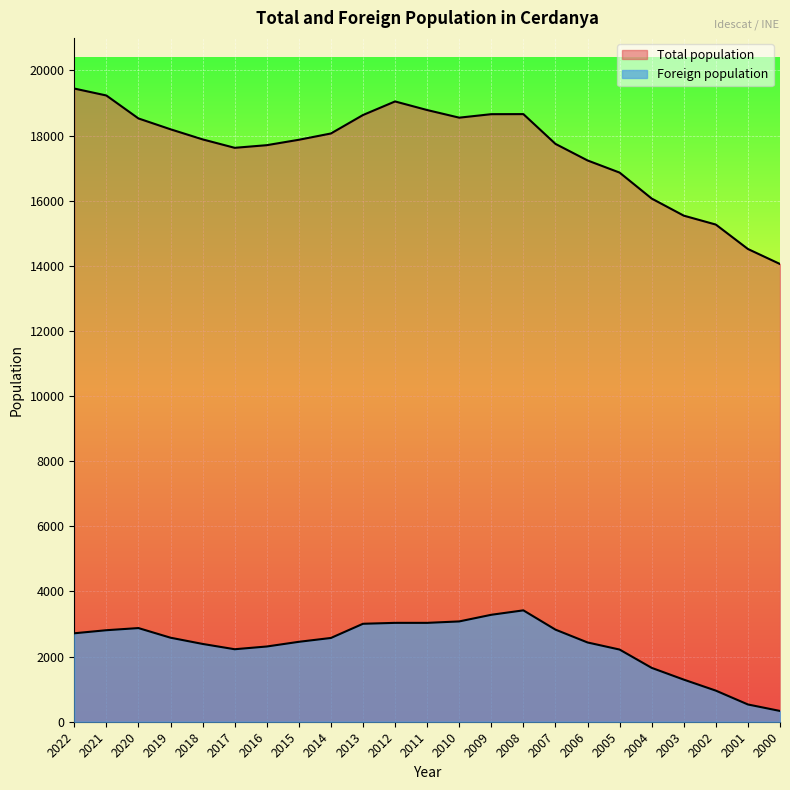

At which category does Foreign population reach its first local peak?

2020